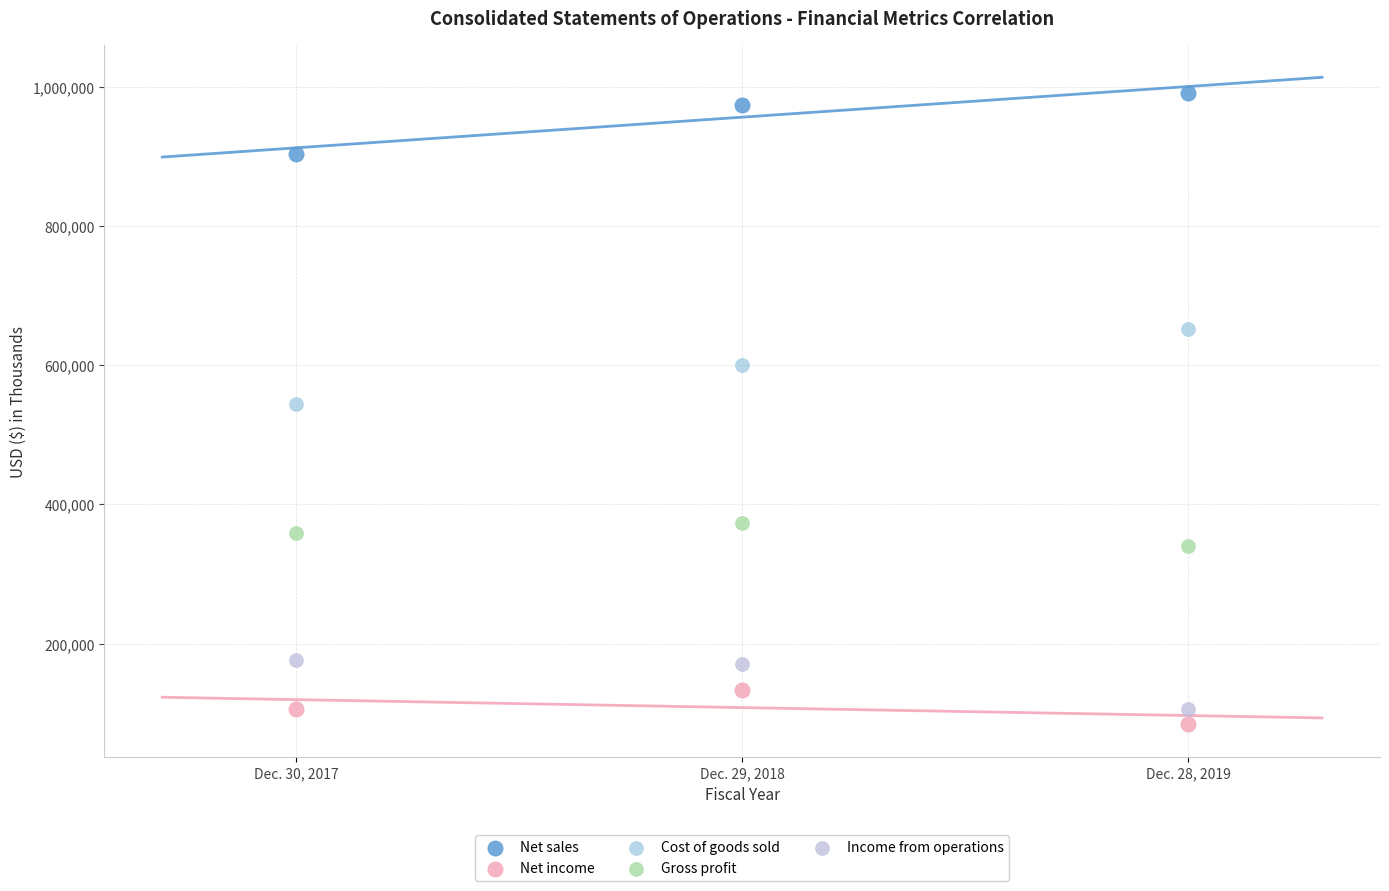

Across all data points, what is the range of Y values (max minus min)?

907567